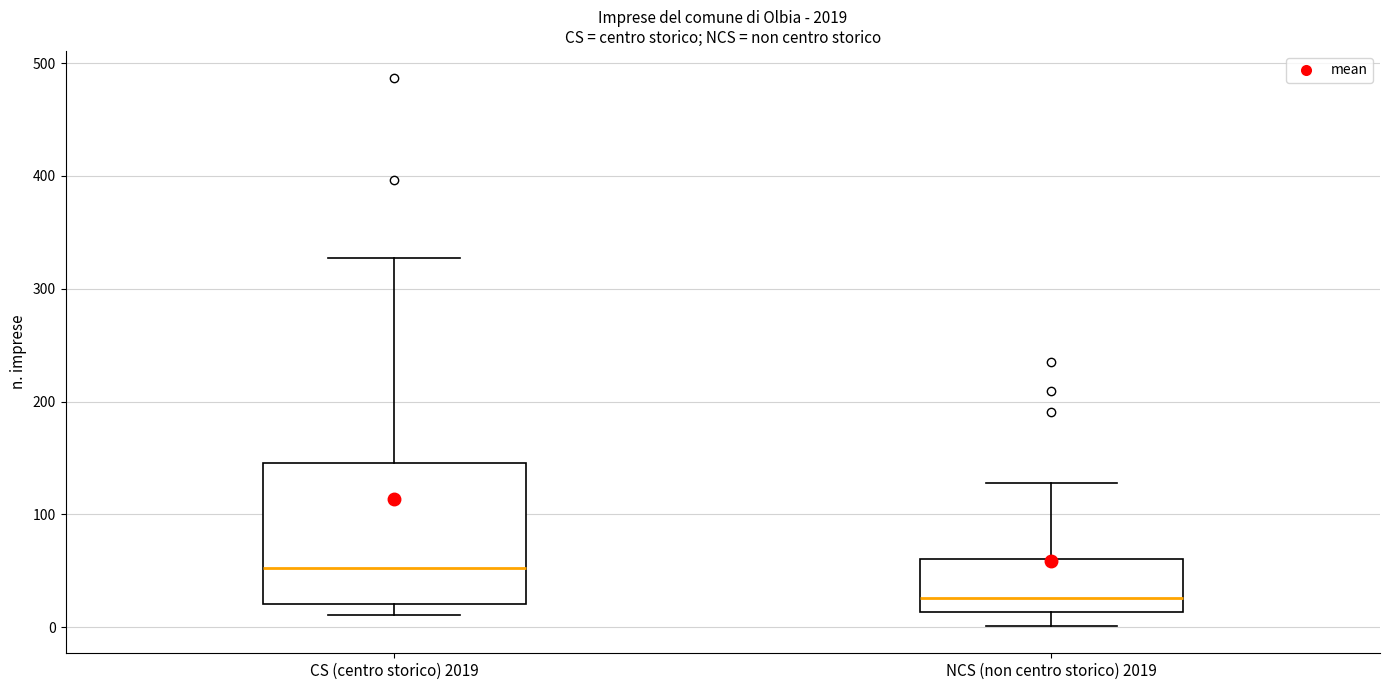

Which box's median line is the highest?

CS (centro storico) 2019